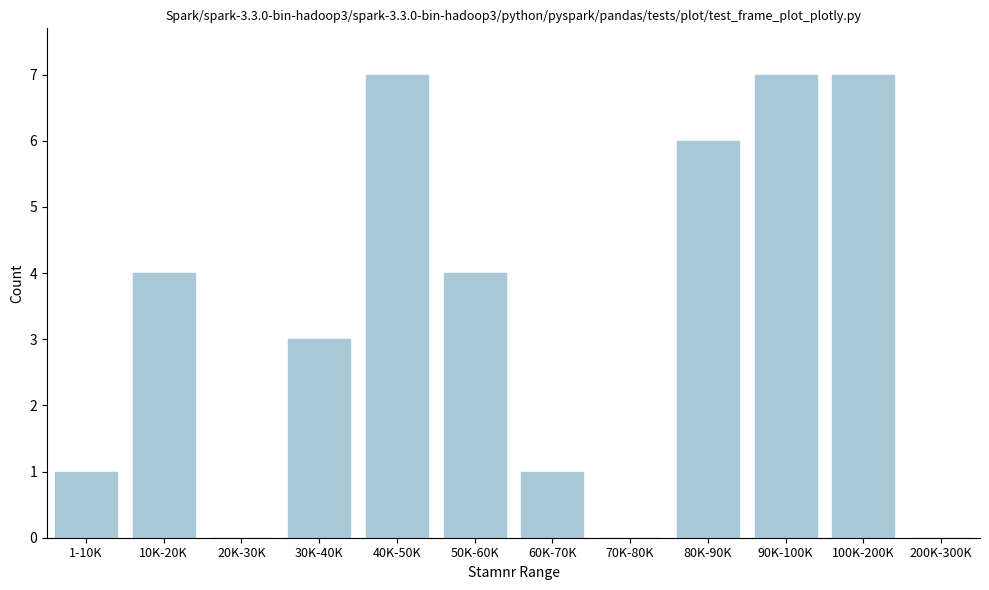

Reading left to right, list all the values displayed in this chart.

1-10K=1	10K-20K=4	20K-30K=0	30K-40K=3	40K-50K=7	50K-60K=4	60K-70K=1	70K-80K=0	80K-90K=6	90K-100K=7	100K-200K=7	200K-300K=0